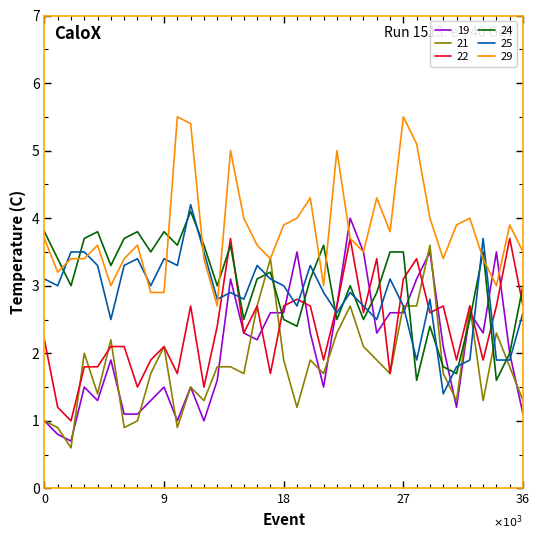

Which series has the largest total across all categories?

29